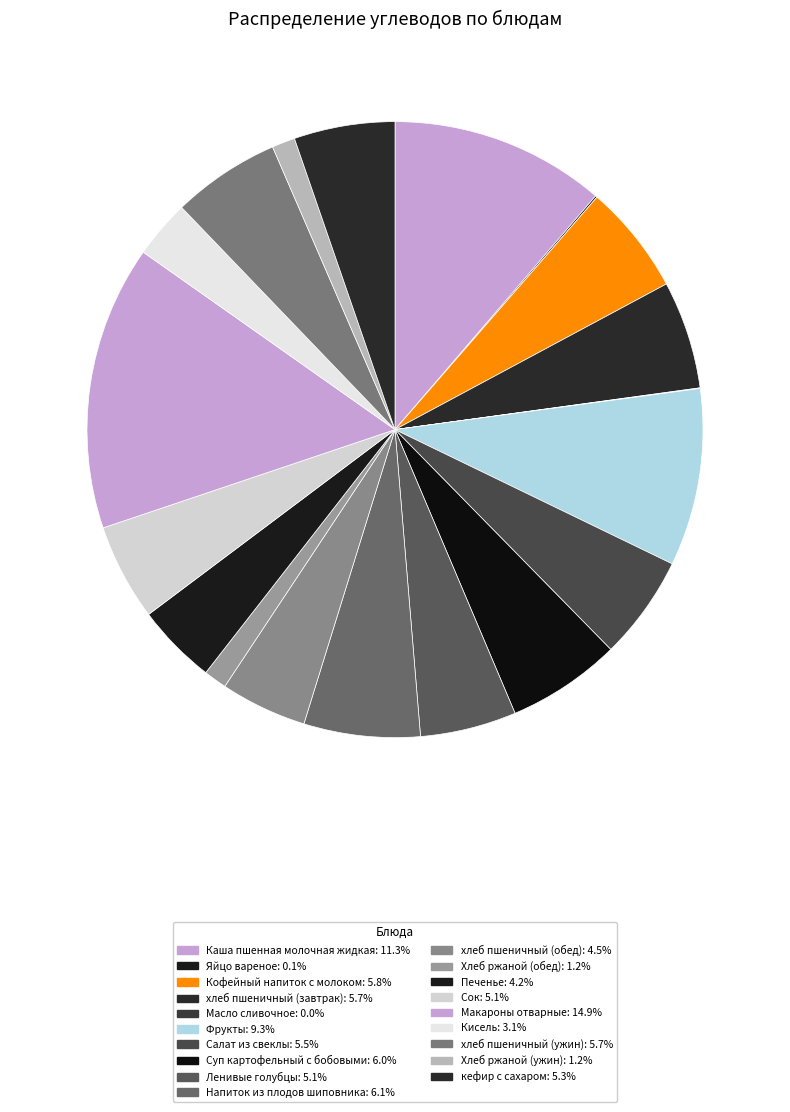

To the nearest percent, what portion does хлеб пшеничный (завтрак) represent?

6%